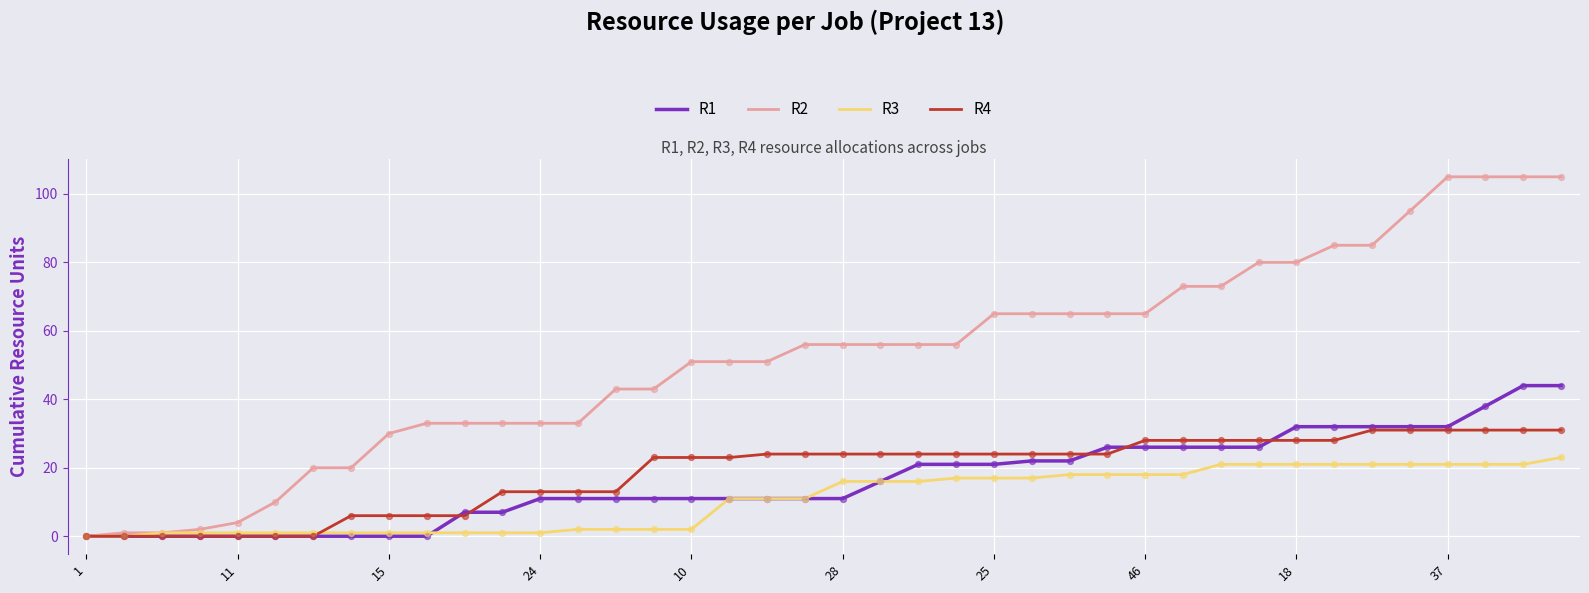

At how many categories does at least one series exceed 44?

24